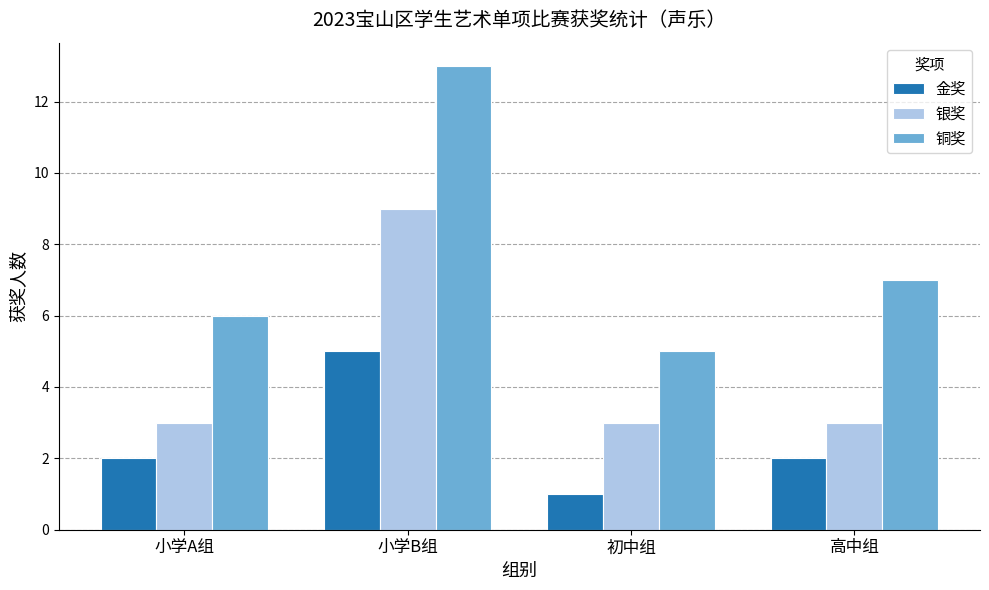

Which series has the widest spread of values?

铜奖